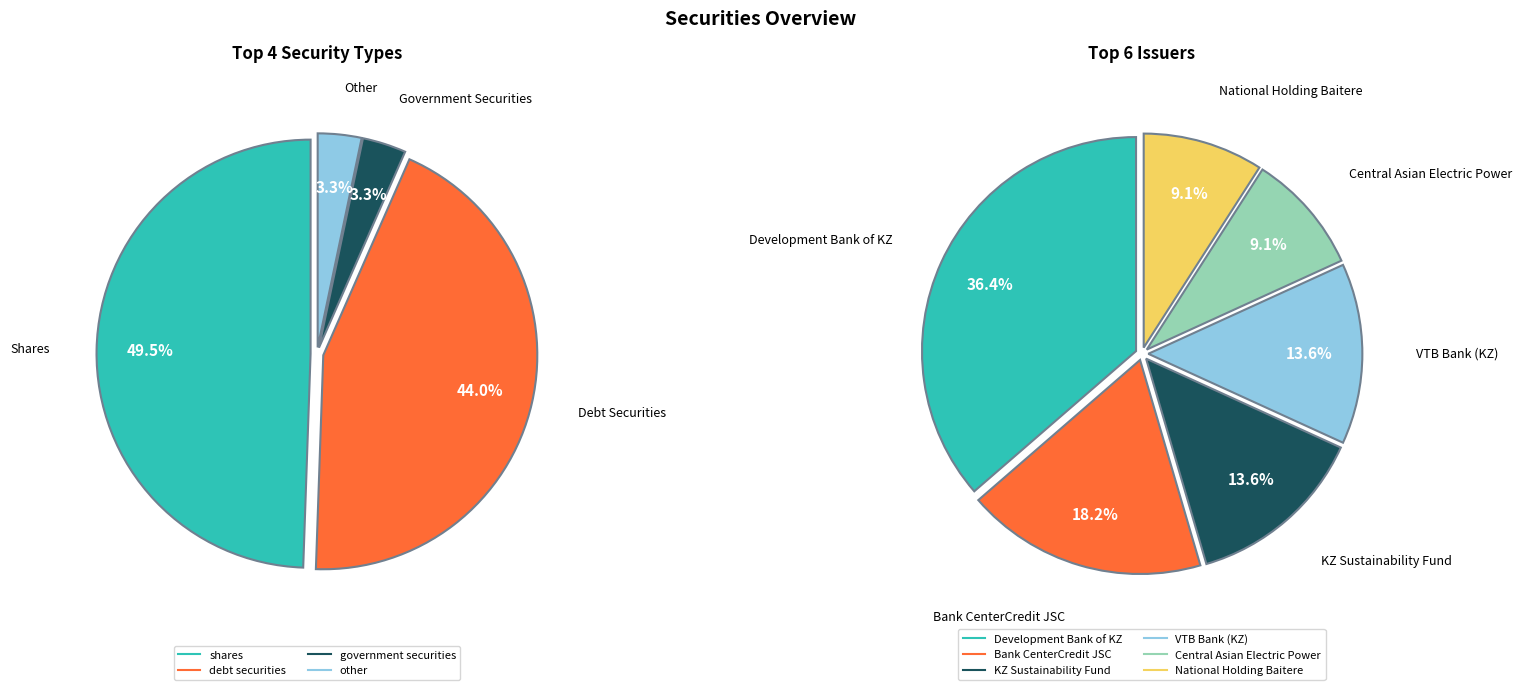

Rank the categories by value from lowest to highest.

government securities, other, debt securities, shares